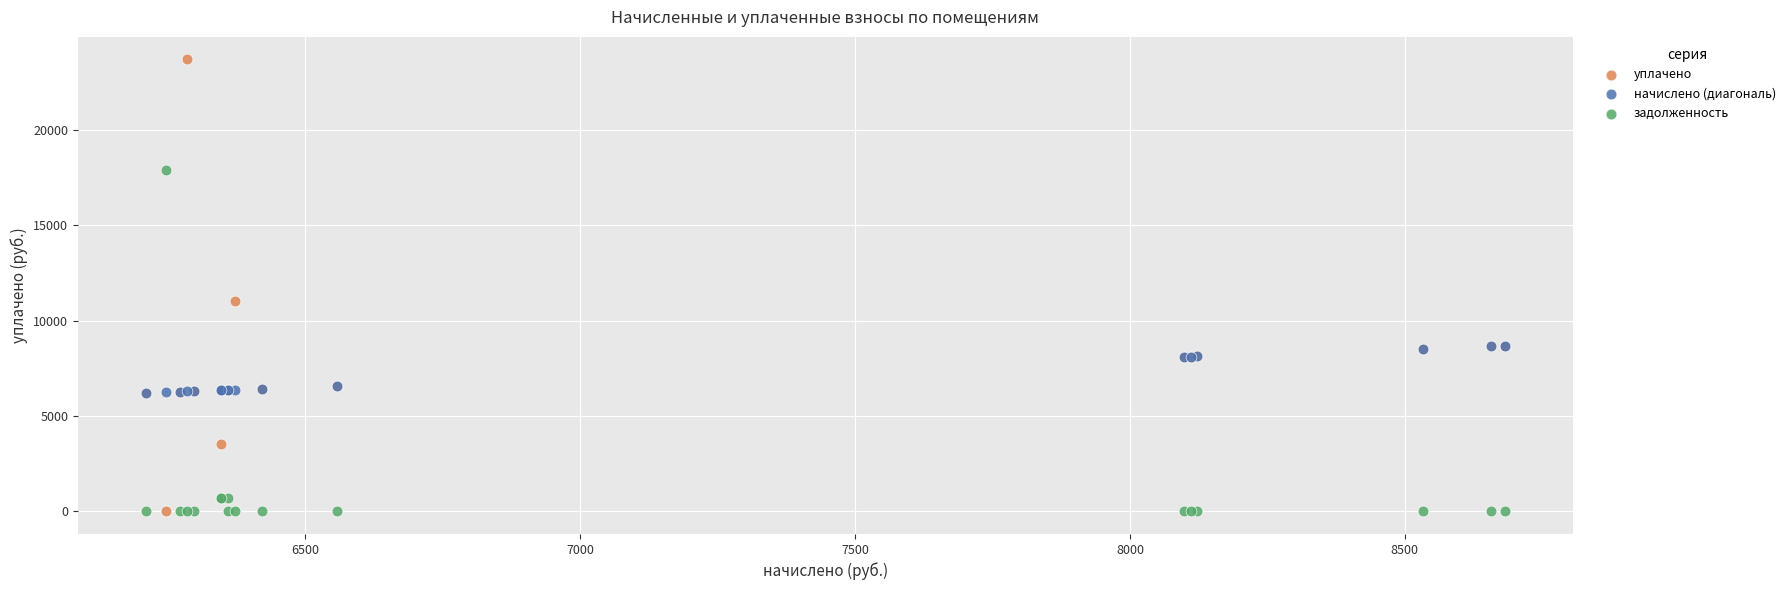

What are all the series names shown in the legend?

уплачено, начислено (диагональ), задолженность